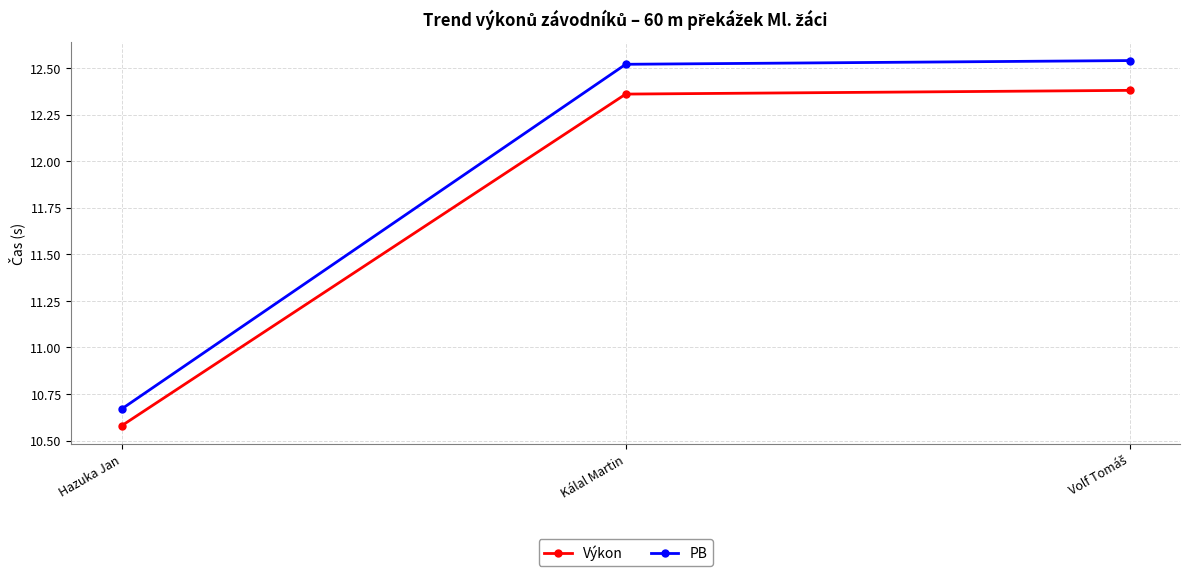

Is it true that PB equals 19.1 at Hazuka Jan?

False